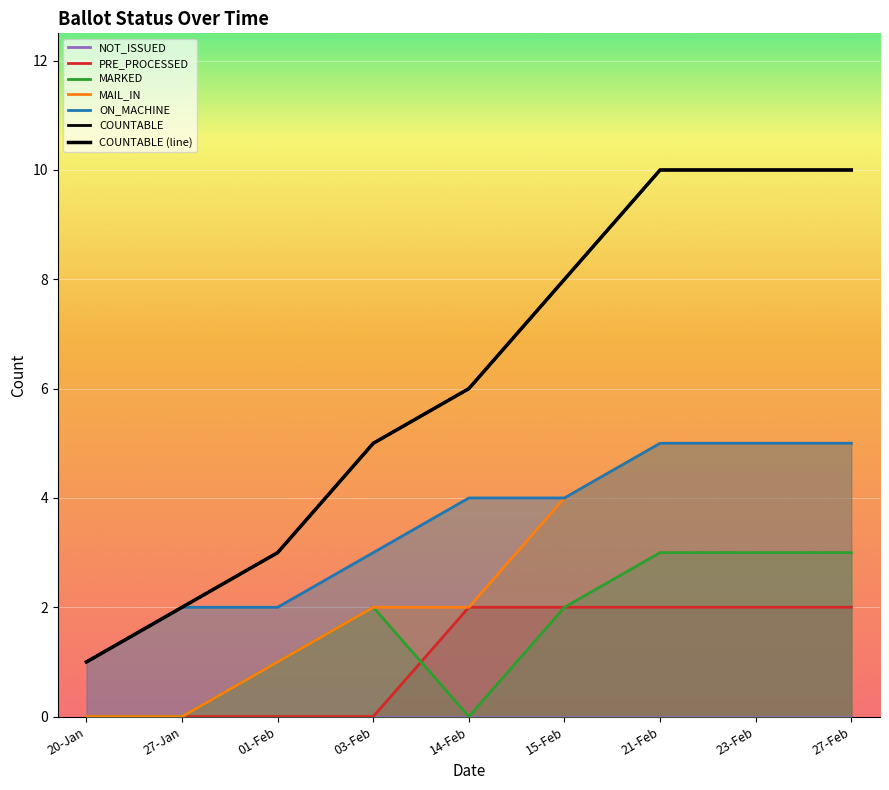

Reading left to right, list all the values displayed in this chart.

1	2	3	5	6	8	10	10	10